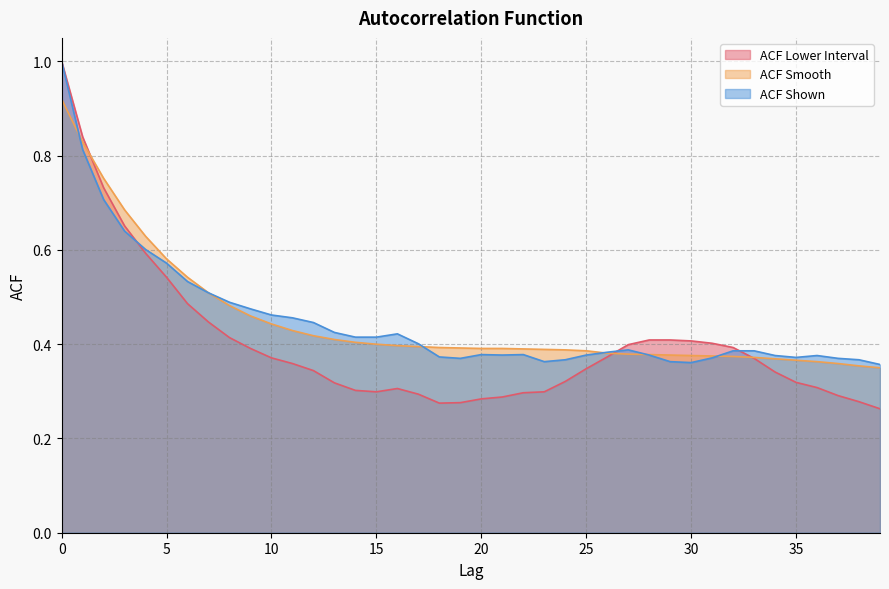

What are all the series names shown in the legend?

ACF Lower Interval, ACF Smooth, ACF Shown